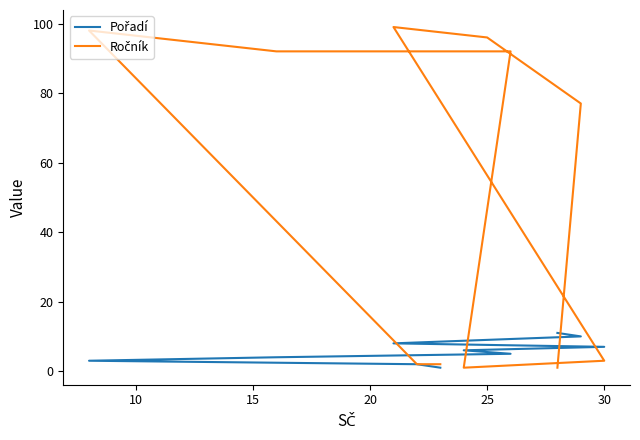

How many intersections are there between Pořadí and Ročník?

3